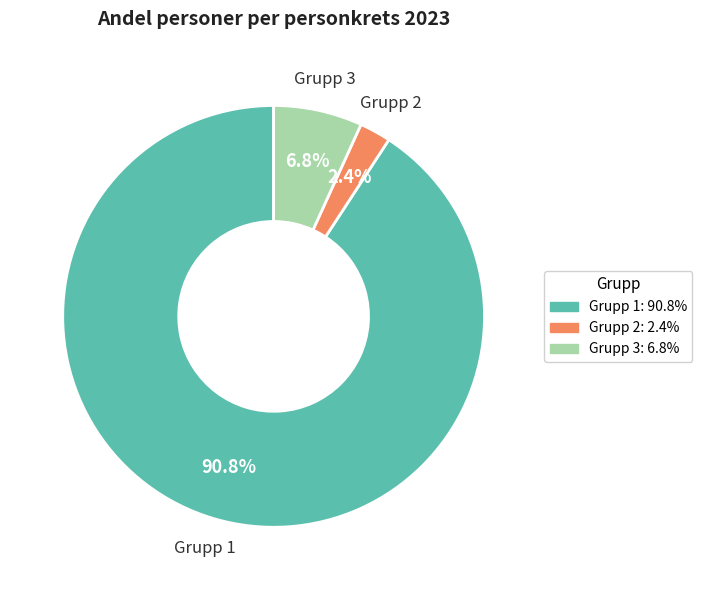

How many slices are in this pie chart?

3